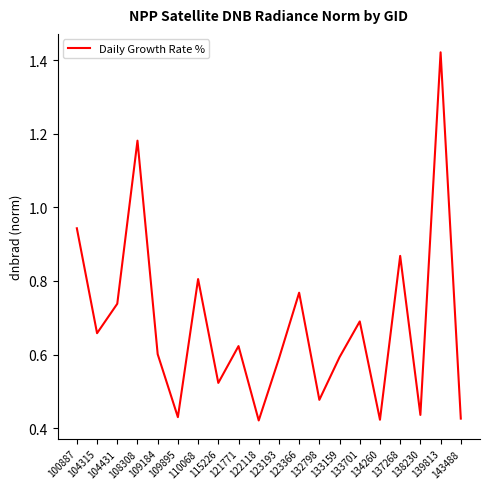

Count the number of categories in the chart.

20